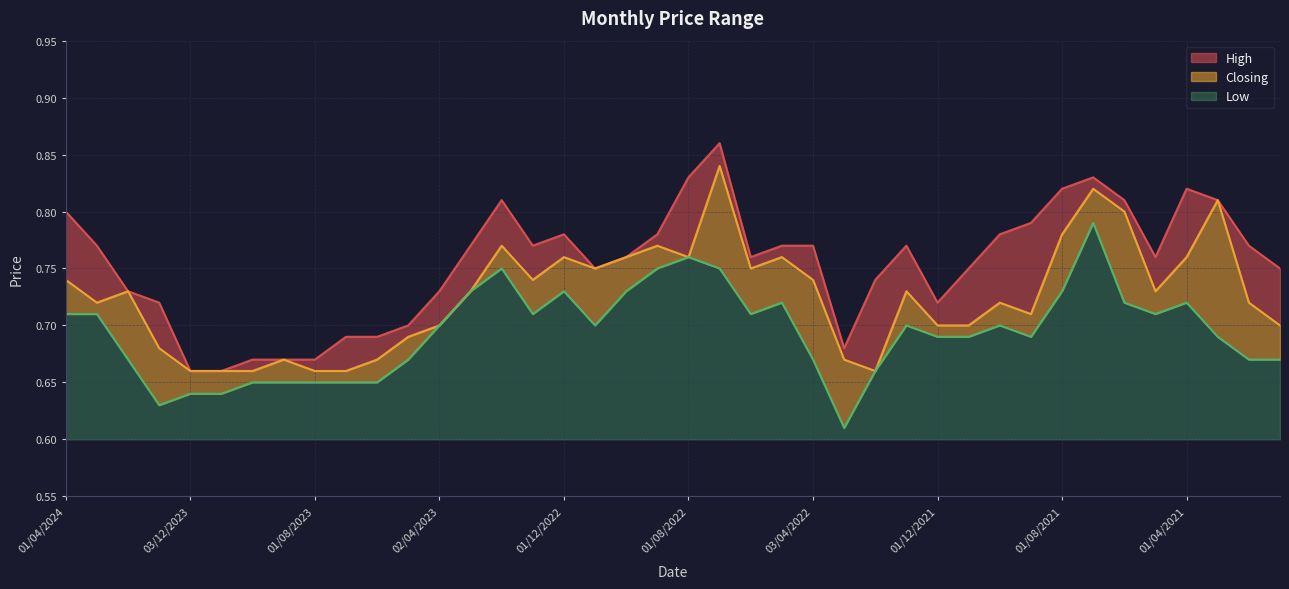

List the labels in order of Low value, largest first.

01/07/2021, 01/08/2022, 01/02/2023, 01/09/2022, 03/07/2022, 01/03/2023, 01/12/2022, 02/10/2022, 01/08/2021, 08/05/2022, 01/06/2021, 01/04/2021, 01/04/2024, 03/03/2024, 02/01/2023, 01/06/2022, 02/05/2021, 02/04/2023, 01/11/2022, 02/01/2022, 03/10/2021, 01/12/2021, 01/11/2021, 01/09/2021, 01/03/2021, 01/02/2024, 01/05/2023, 03/04/2022, 01/02/2021, 03/01/2021, 01/02/2022, 01/10/2023, 03/09/2023, 01/08/2023, 02/07/2023, 04/06/2023, 03/12/2023, 01/11/2023, 02/01/2024, 01/03/2022